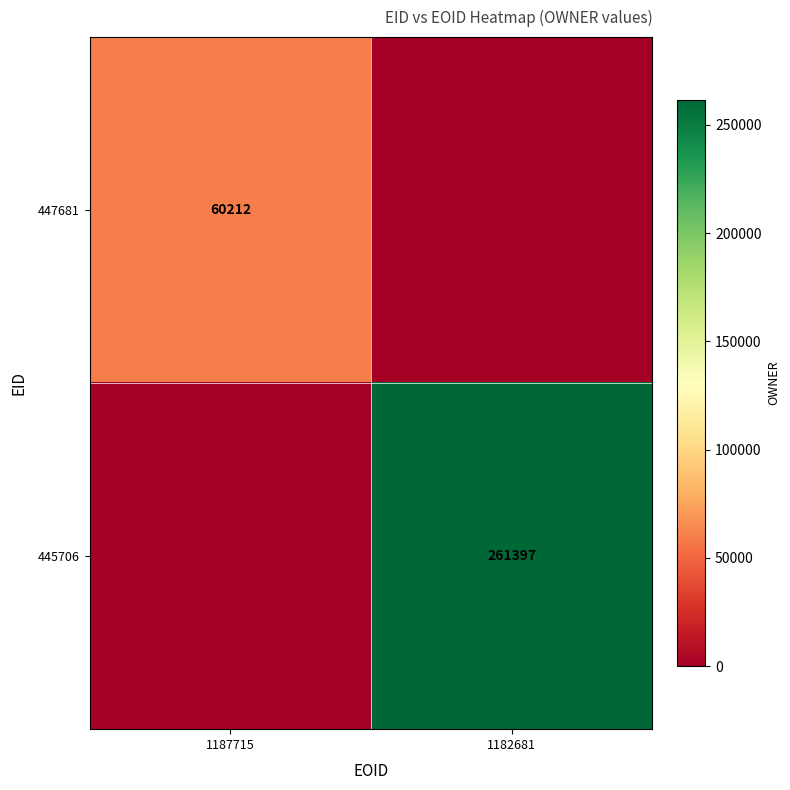

The value of 445706 at 1182681 is 162500. True or false?

False